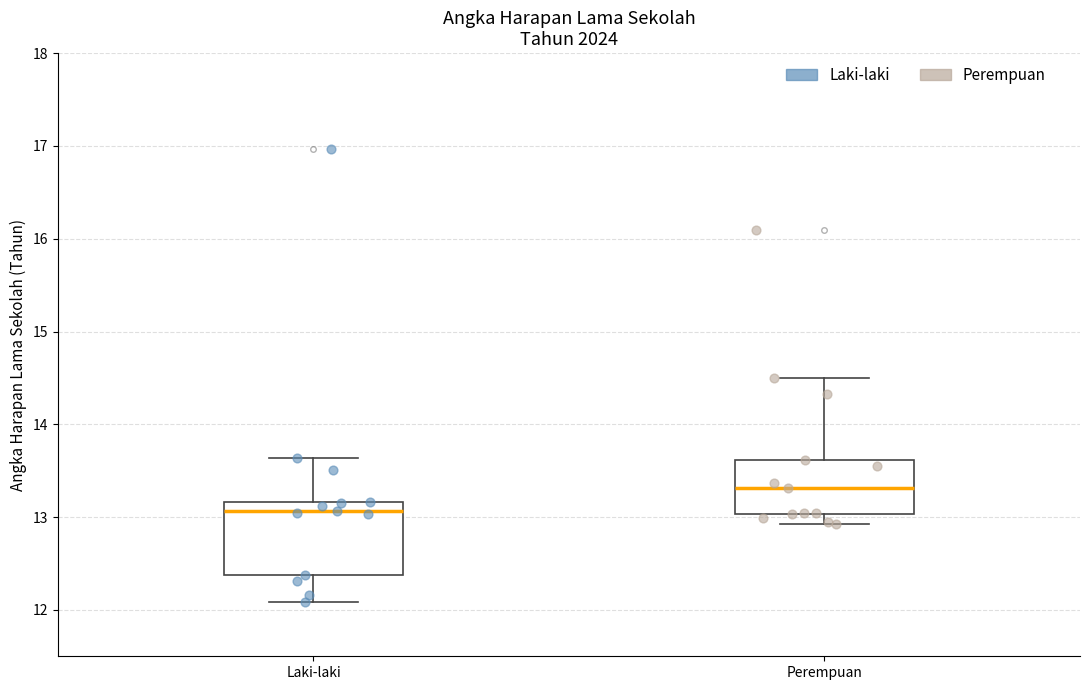

Reading left to right, read every box against the y-axis: the position of its median line, the range the box covers, and the ends of its whiskers. The values are not printed on the chart, so give them approximately, as read against the axis.

Laki-laki: median 13.1, box 12.4 to 13.2, whiskers 12.1 to 13.6
Perempuan: median 13.3, box 13.0 to 13.6, whiskers 12.9 to 14.5